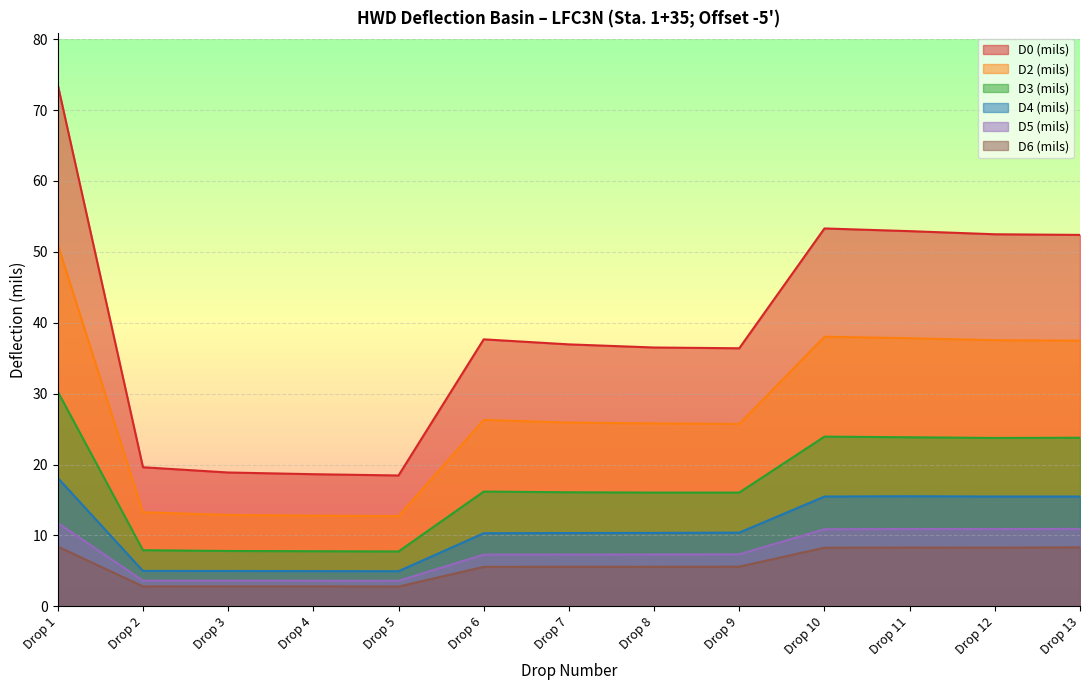

Does the chart display data point markers on the line(s)?

No